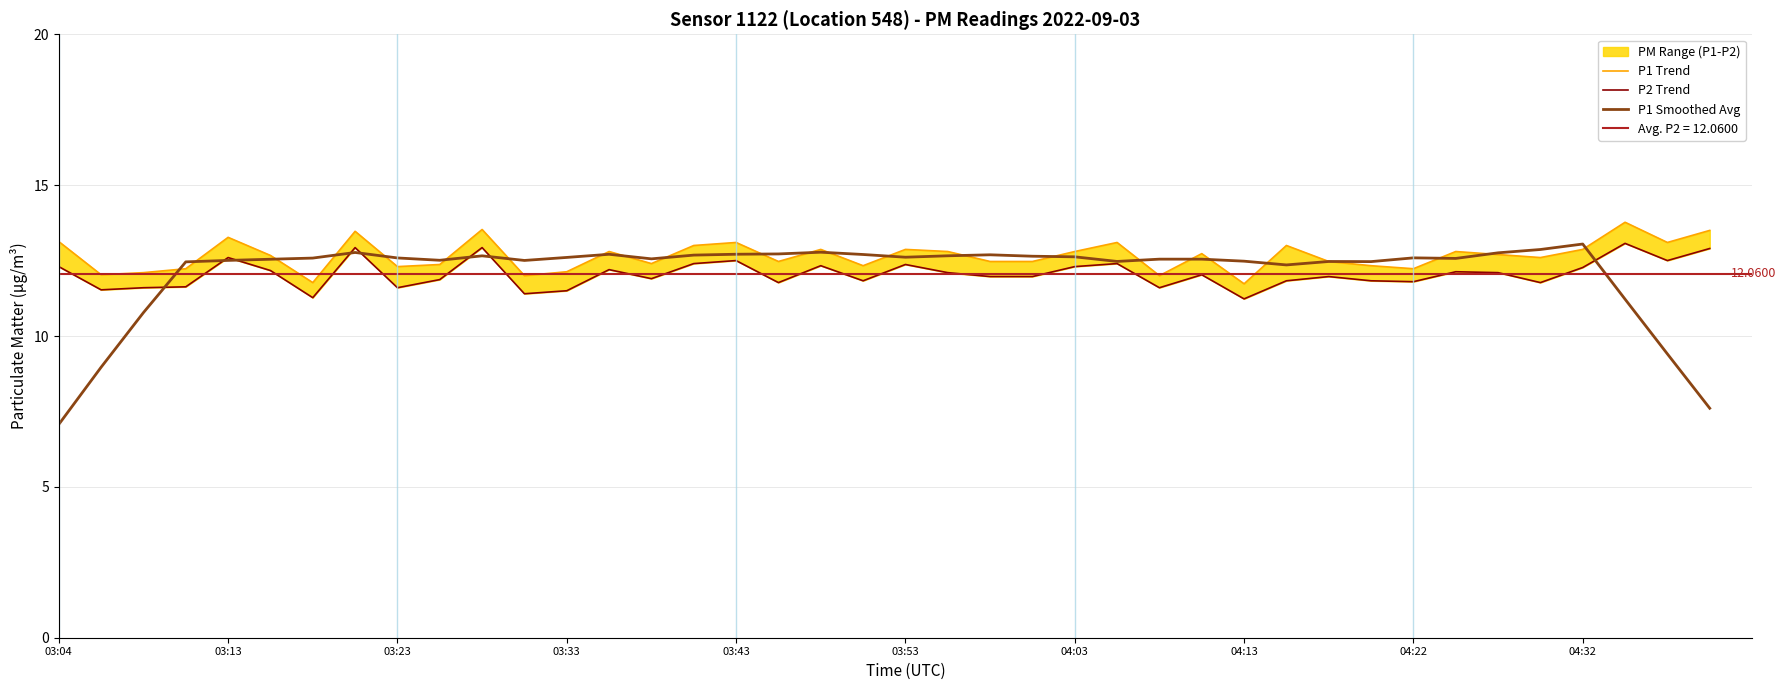

In P1 Trend, how many points are lower than both neighbors (excluding endpoints)?

12